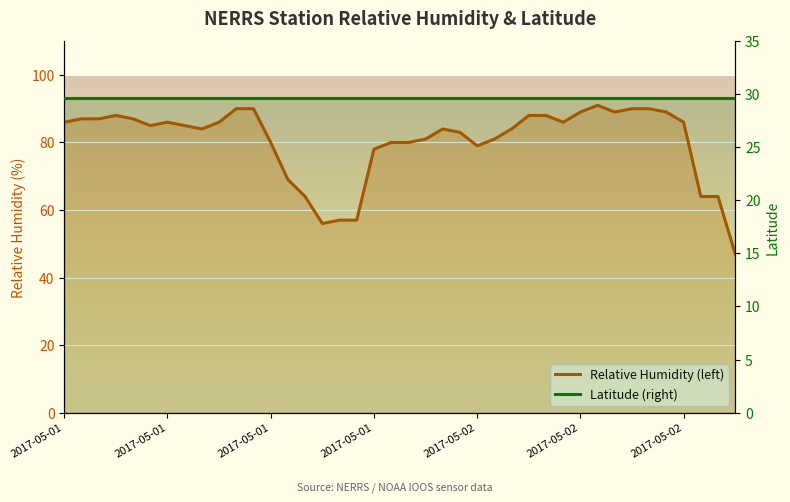

Rank the series at 17 from lowest to highest value.

Latitude (right), Relative Humidity (left)